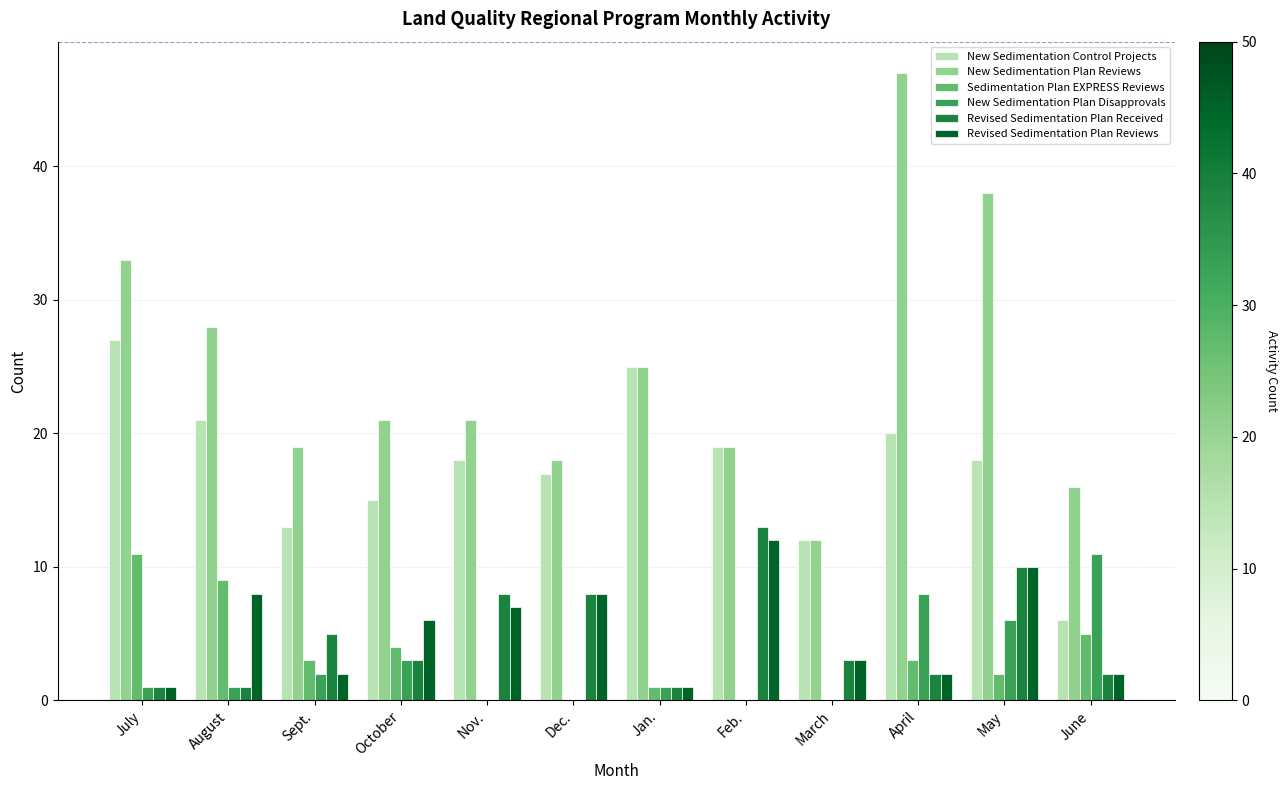

Reading left to right, what are all the values shown in this chart?

New Sedimentation Control Projects: July=27	August=21	Sept.=13	October=15	Nov.=18	Dec.=17	Jan.=25	Feb.=19	March=12	April=20	May=18	June=6
New Sedimentation Plan Reviews: July=33	August=28	Sept.=19	October=21	Nov.=21	Dec.=18	Jan.=25	Feb.=19	March=12	April=47	May=38	June=16
Sedimentation Plan EXPRESS Reviews: July=11	August=9	Sept.=3	October=4	Nov.=0	Dec.=0	Jan.=1	Feb.=0	March=0	April=3	May=2	June=5
New Sedimentation Plan Disapprovals: July=1	August=1	Sept.=2	October=3	Nov.=0	Dec.=0	Jan.=1	Feb.=0	March=0	April=8	May=6	June=11
Revised Sedimentation Plan Received: July=1	August=1	Sept.=5	October=3	Nov.=8	Dec.=8	Jan.=1	Feb.=13	March=3	April=2	May=10	June=2
Revised Sedimentation Plan Reviews: July=1	August=8	Sept.=2	October=6	Nov.=7	Dec.=8	Jan.=1	Feb.=12	March=3	April=2	May=10	June=2